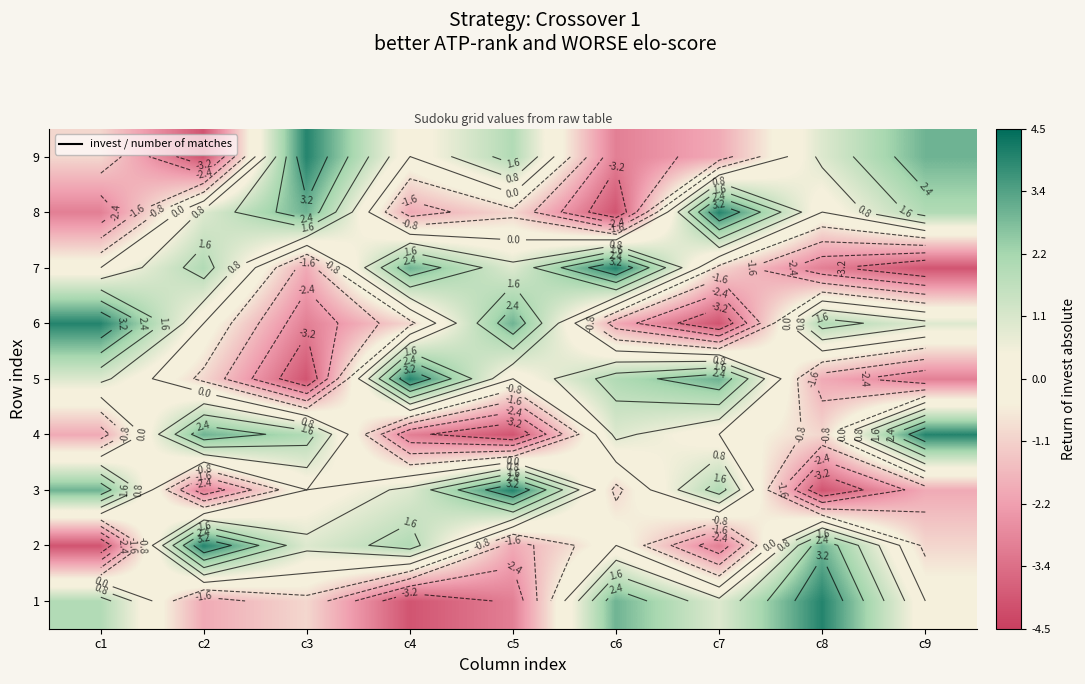

Where is 6 nearest to the value 0?

c2